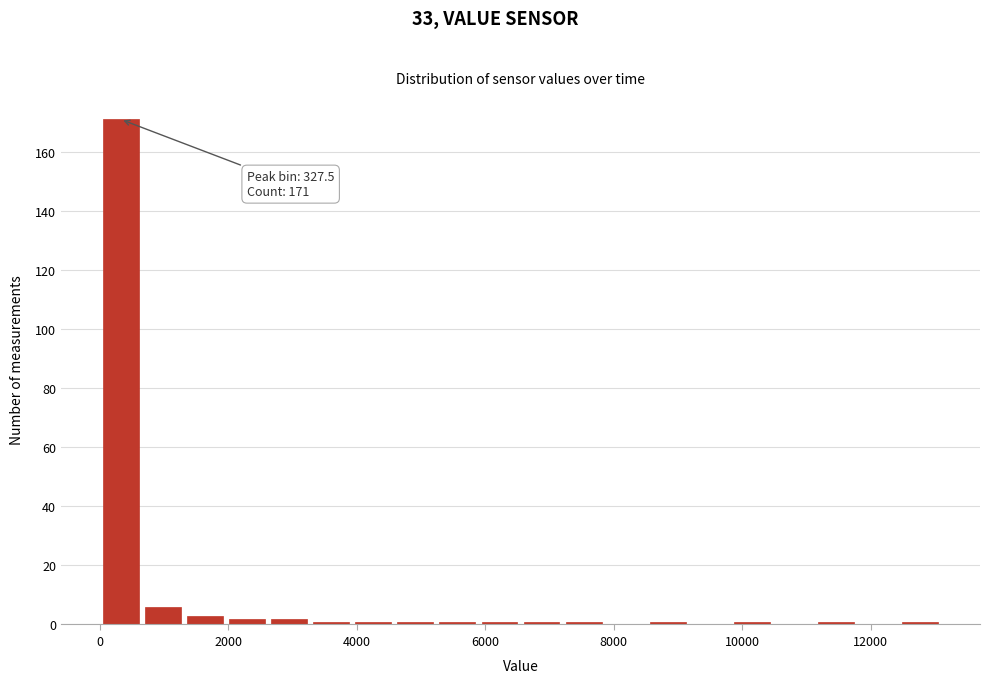

Read against the x-axis, roughly where is the centre of the tallest bar?

400